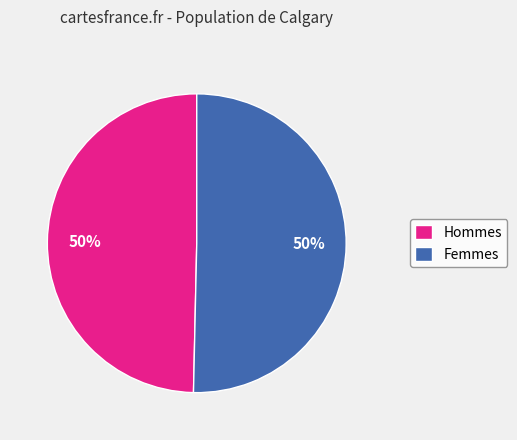

To the nearest percent, what portion does Femmes represent?

50%